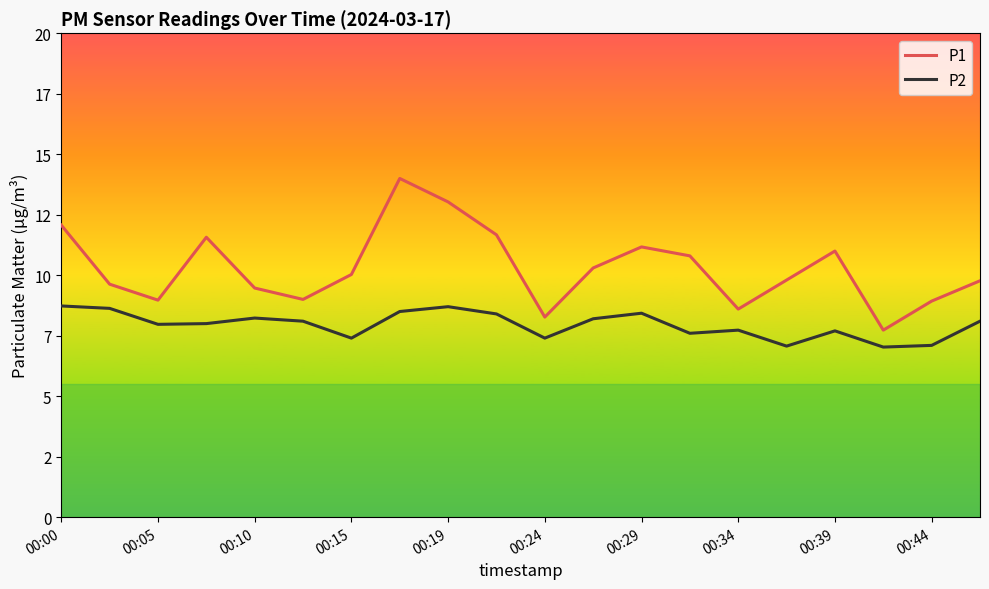

True or false: P2 and P1 intersect in this chart.

False